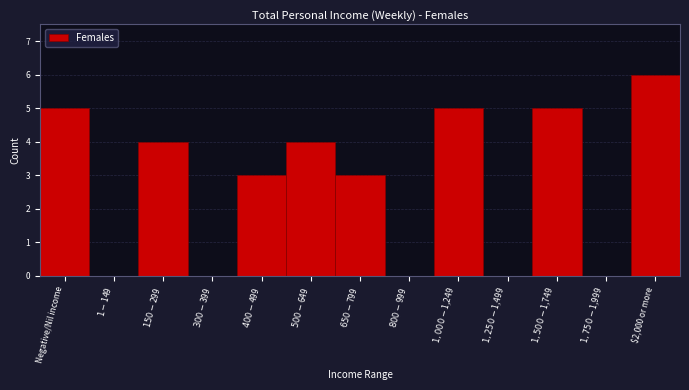

Which category has the highest value across all series?

$2,000 or more